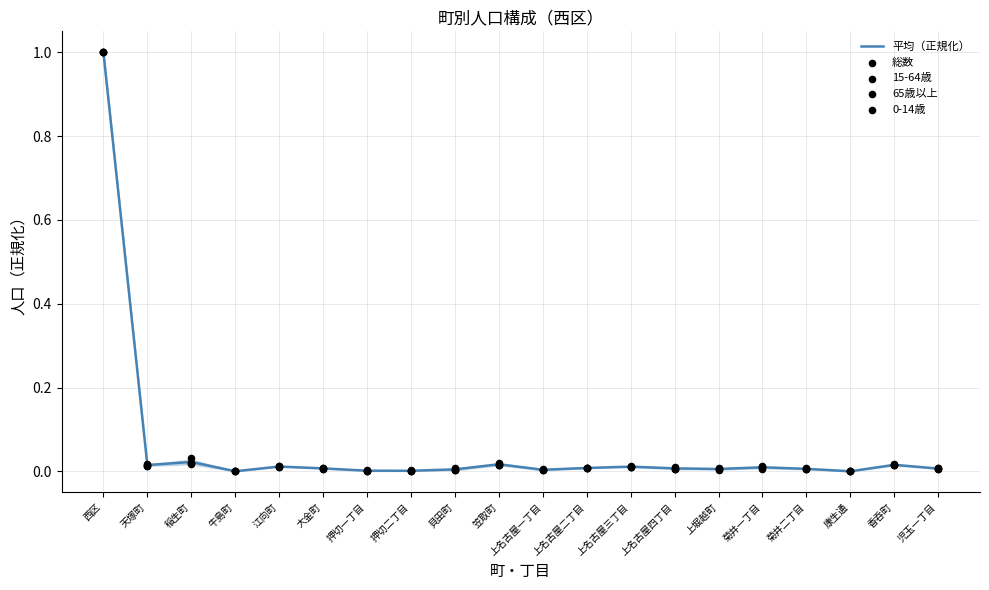

What are all the series names shown in the legend?

平均（正規化）, 総数, 15-64歳, 65歳以上, 0-14歳